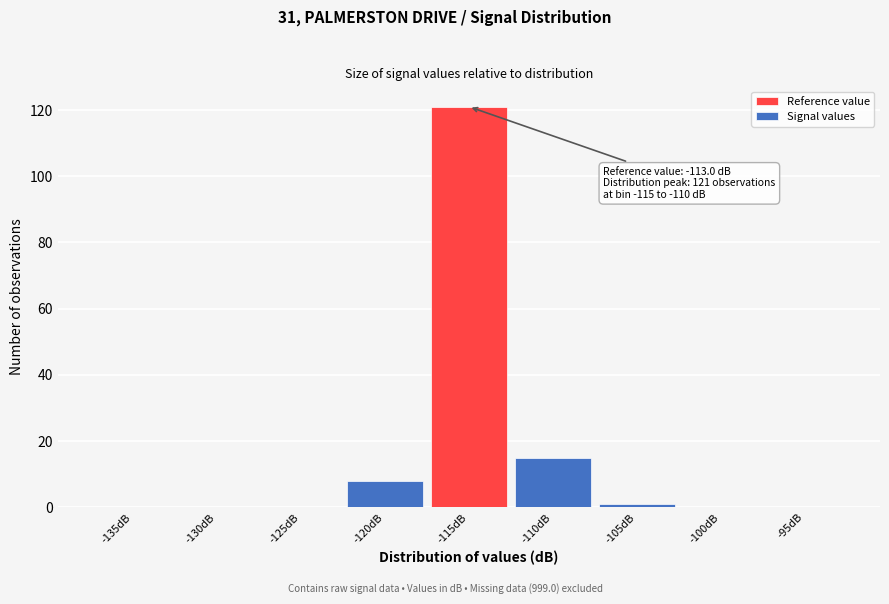

Reading left to right, what are all the values shown in this chart?

-135dB=0	-130dB=0	-125dB=0	-120dB=8	-115dB=121	-110dB=15	-105dB=1	-100dB=0	-95dB=0